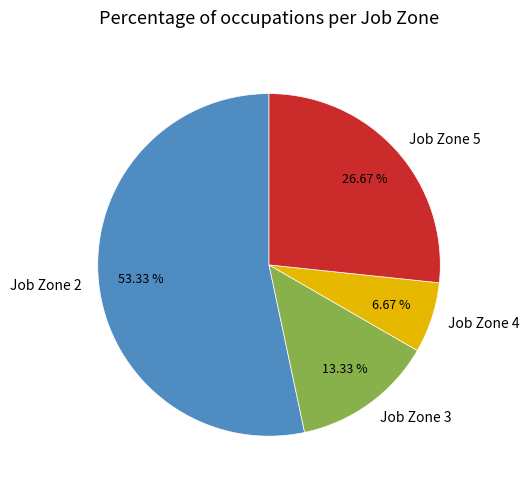

Which category has the biggest portion of the pie?

Job Zone 2